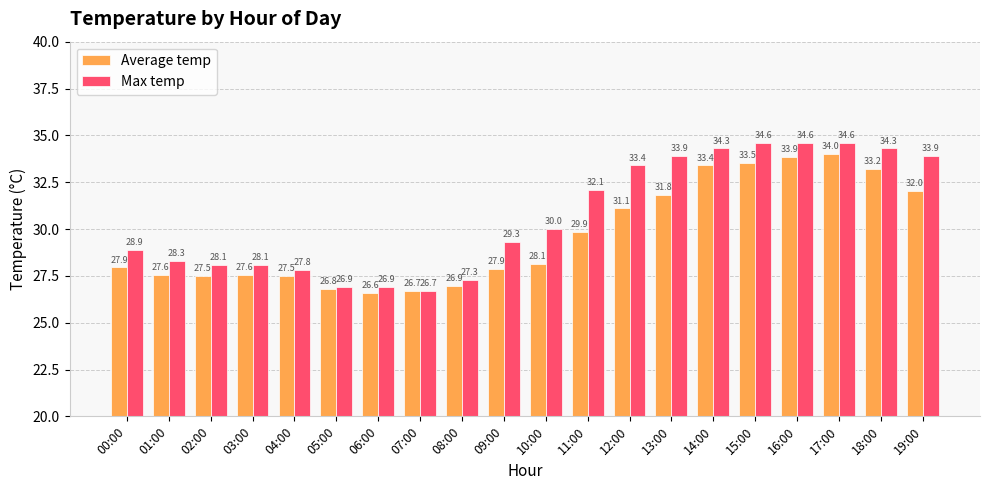

Is it true that Max temp equals 12.4 at 10:00?

False